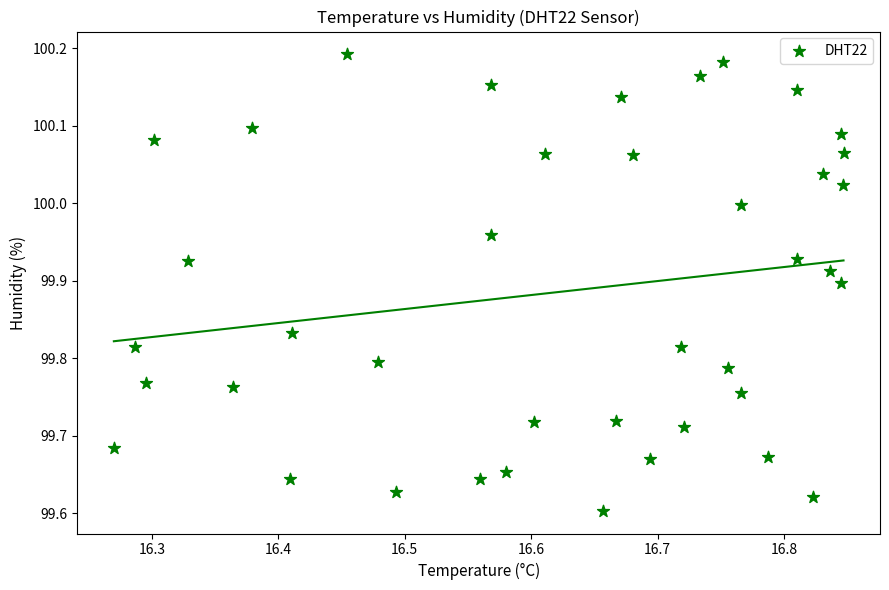

What is the range of Y values (max minus min)?

0.6